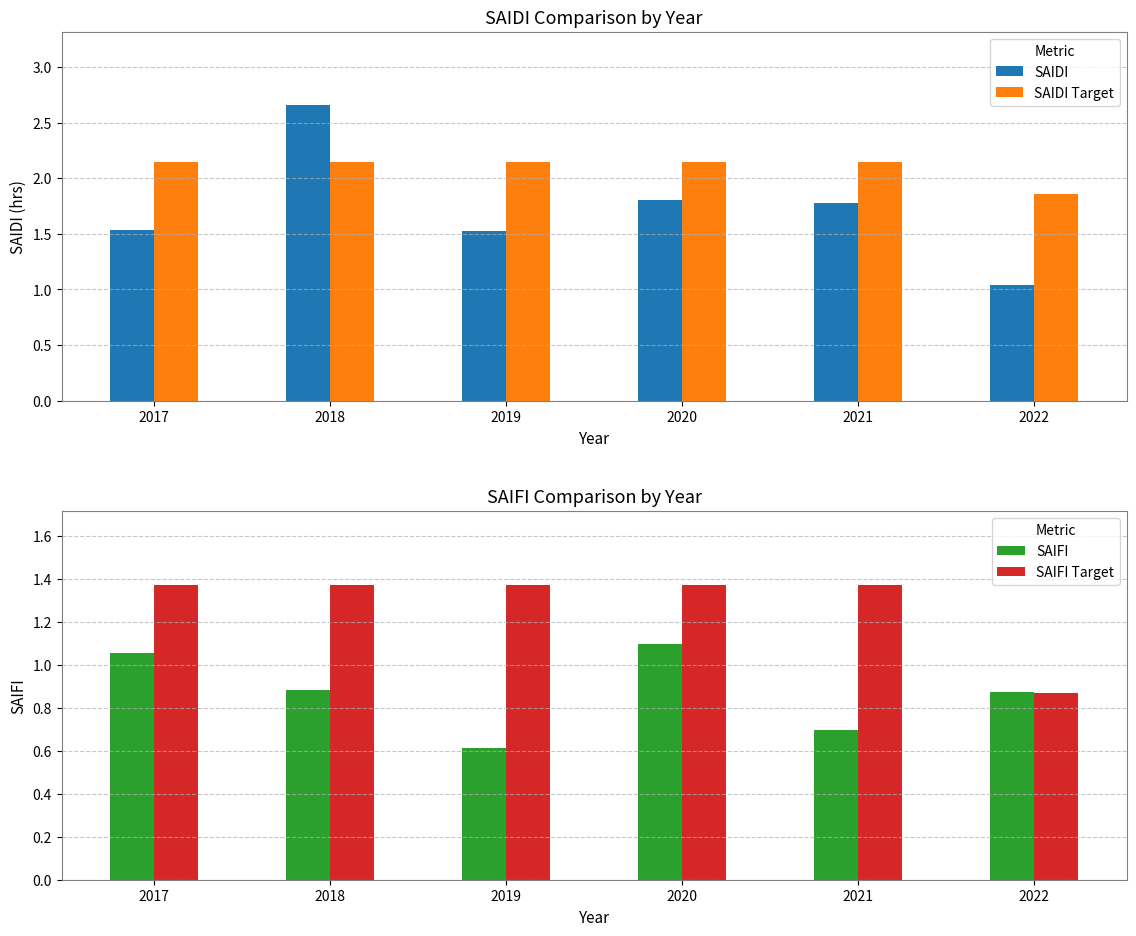

How many bars are there in total?

24